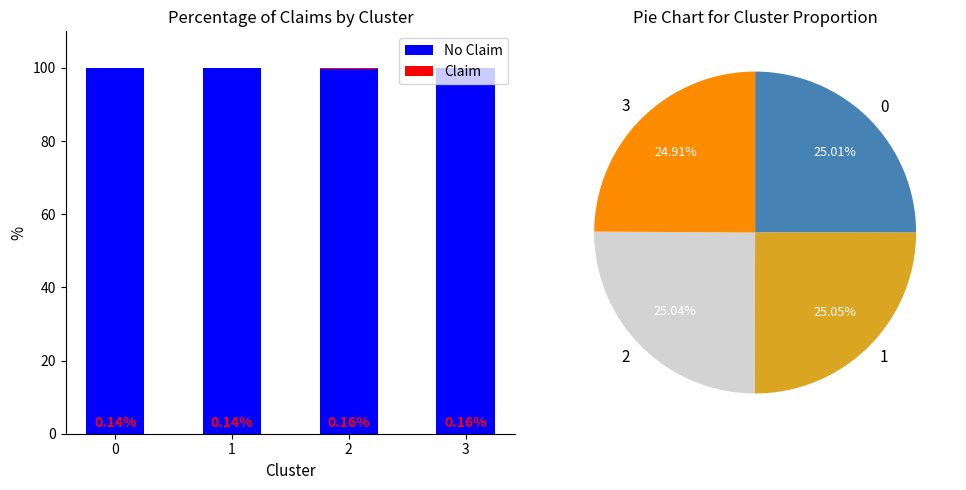

What is the lowest value of the Claim series?

0.1